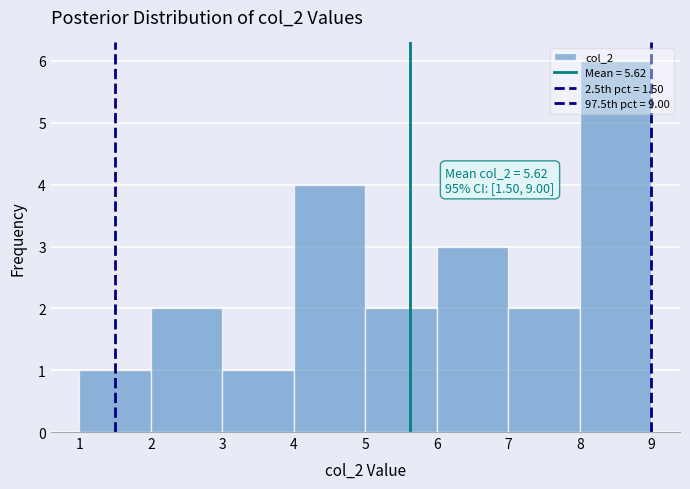

Which range on the x-axis has the tallest bar?

8 to 9